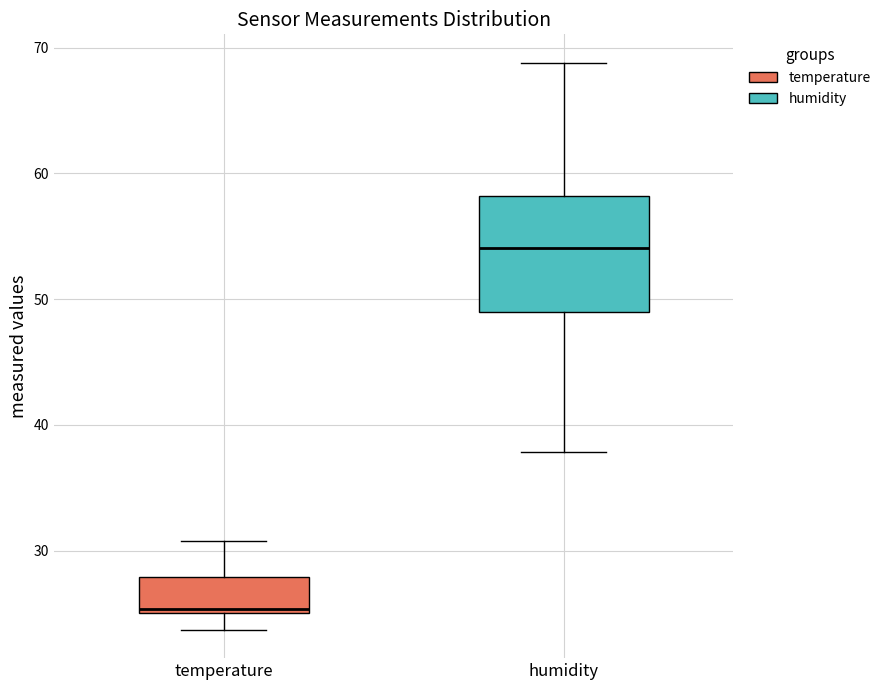

Reading left to right, read every box against the y-axis: the position of its median line, the range the box covers, and the ends of its whiskers. The values are not printed on the chart, so give them approximately, as read against the axis.

temperature: median 25 (just above the box's lower edge), box 25 to 28, whiskers 24 to 31
humidity: median 54, box 49 to 58, whiskers 38 to 69